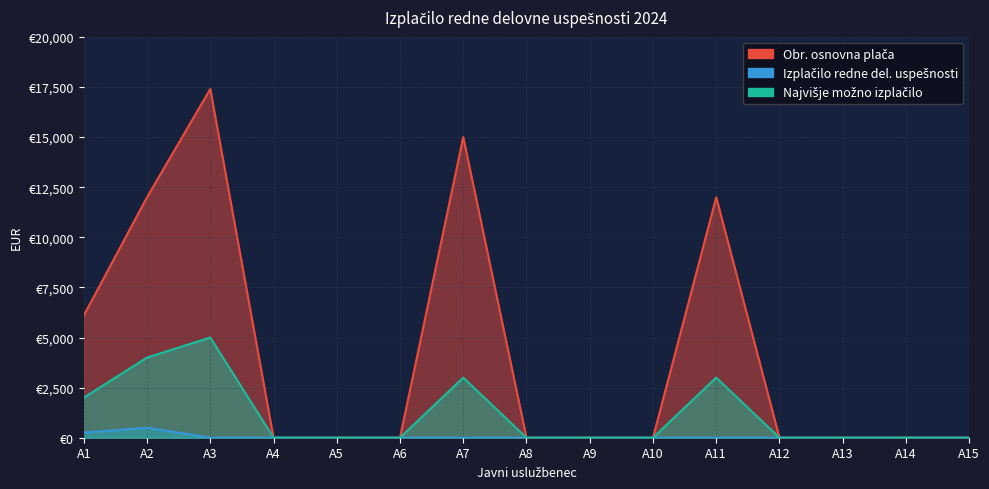

List the series in order of their overall mean, lowest first.

Izplačilo redne del. uspešnosti, Najvišje možno izplačilo, Obr. osnovna plača